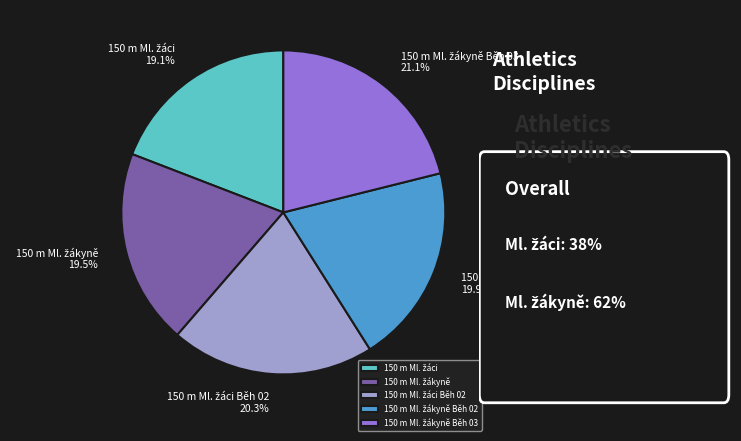

Does any single category account for the majority?

No